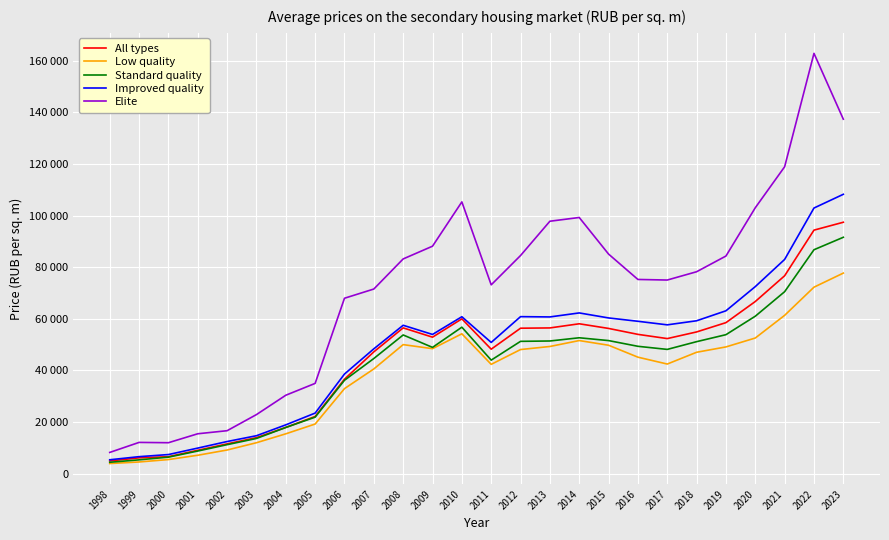

What are all the series names shown in the legend?

All types, Low quality, Standard quality, Improved quality, Elite